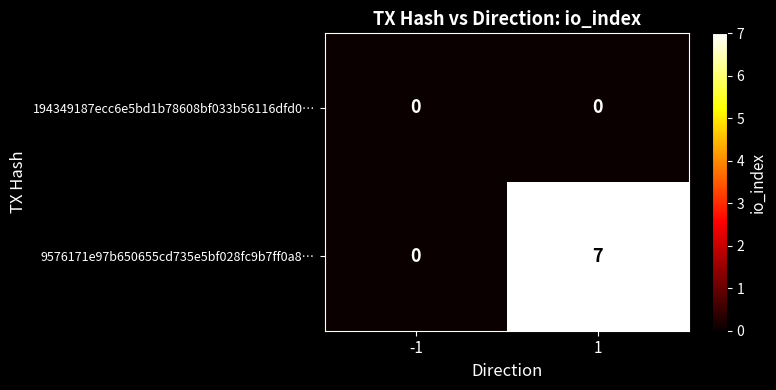

How many series are shown in this chart?

2